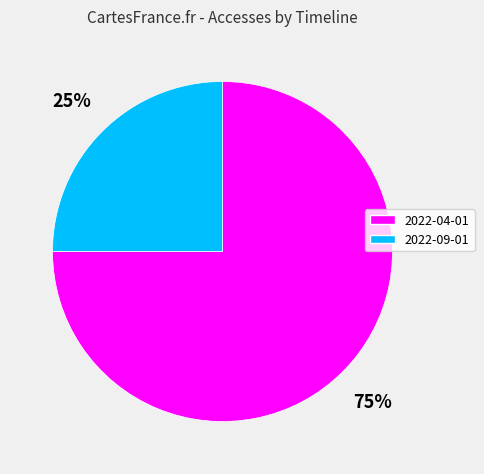

Do 2022-04-01 and 2022-09-01 together represent more than half of the pie?

Yes